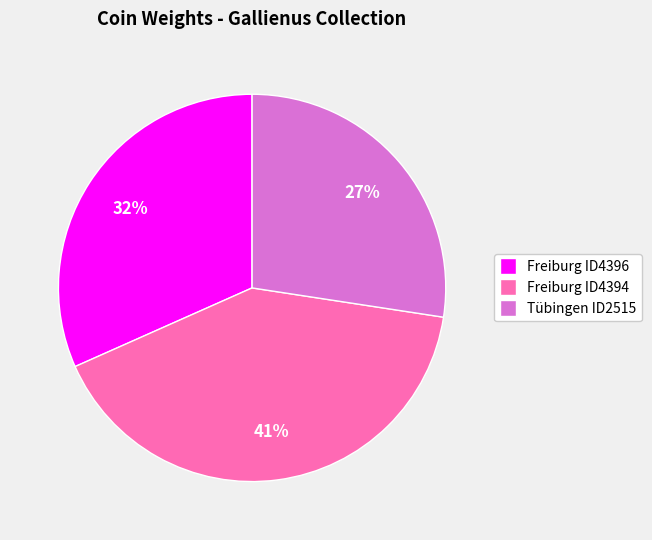

Do Tübingen ID2515 and Freiburg ID4394 together represent more than half of the pie?

Yes